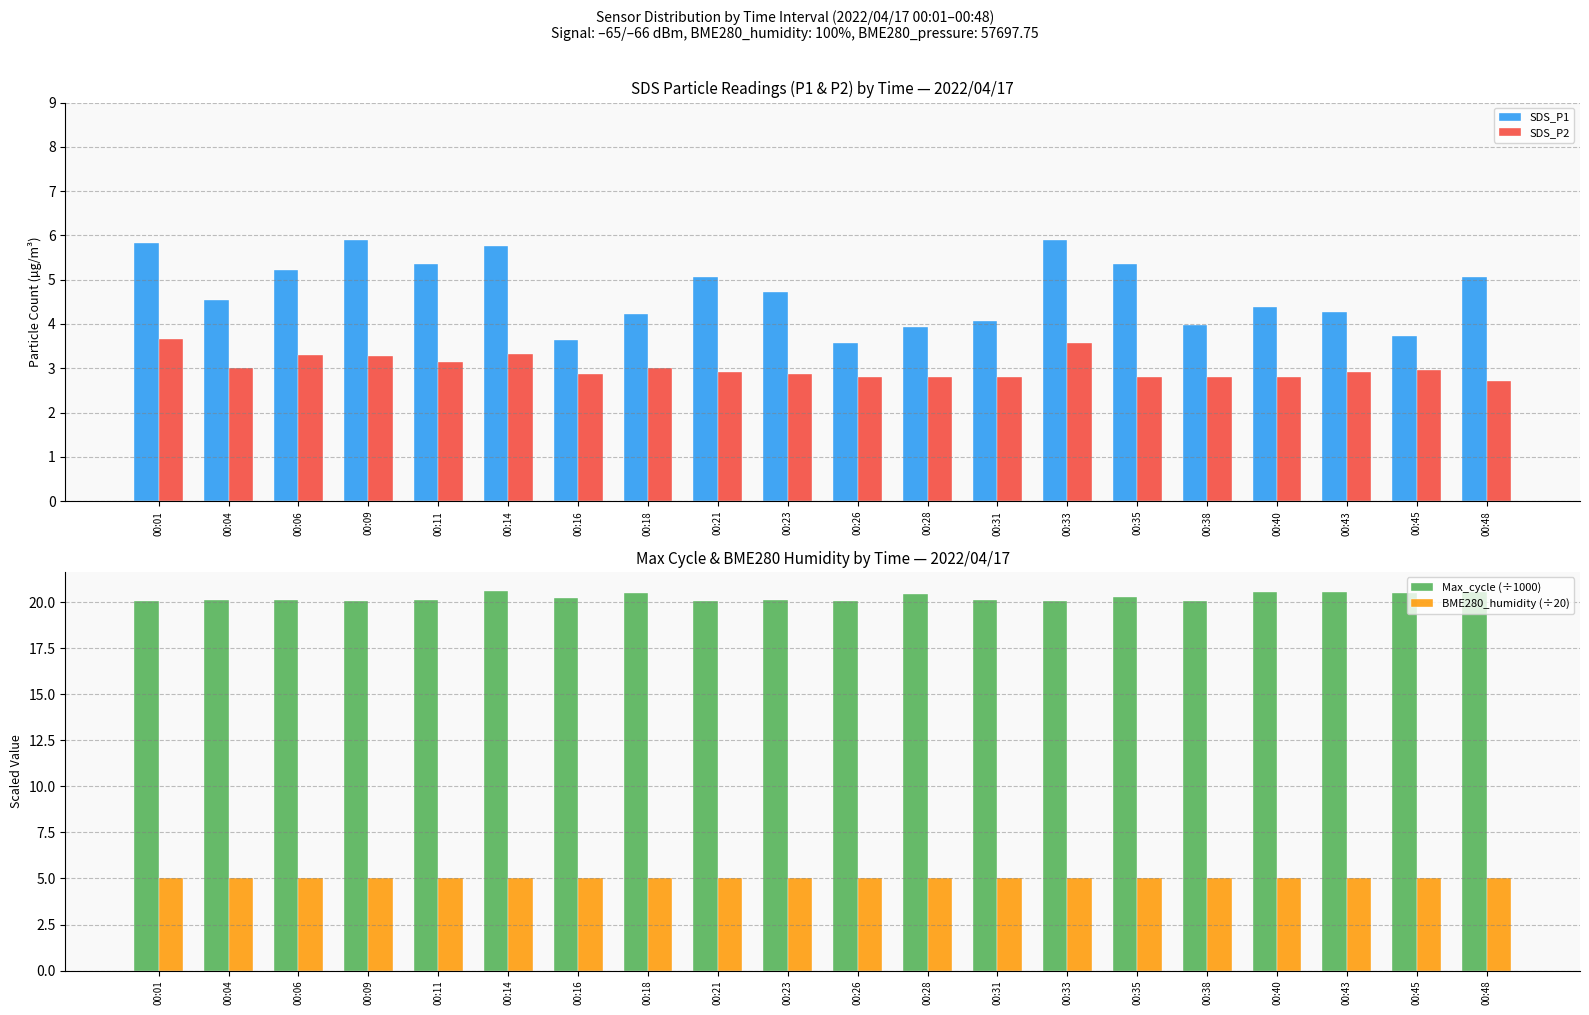

Reading left to right, extract all data points from this chart.

SDS_P1: 00:01=5.8	00:04=4.5	00:06=5.2	00:09=5.9	00:11=5.3	00:14=5.8	00:16=3.6	00:18=4.2	00:21=5.0	00:23=4.7	00:26=3.6	00:28=3.9	00:31=4.1	00:33=5.9	00:35=5.3	00:38=4.0	00:40=4.4	00:43=4.3	00:45=3.7	00:48=5.1
SDS_P2: 00:01=3.6	00:04=3.0	00:06=3.3	00:09=3.3	00:11=3.1	00:14=3.3	00:16=2.9	00:18=3.0	00:21=2.9	00:23=2.9	00:26=2.8	00:28=2.8	00:31=2.8	00:33=3.6	00:35=2.8	00:38=2.8	00:40=2.8	00:43=2.9	00:45=3.0	00:48=2.7
Max_cycle (÷1000): 00:01=20.1	00:04=20.1	00:06=20.1	00:09=20.1	00:11=20.1	00:14=20.6	00:16=20.2	00:18=20.5	00:21=20.1	00:23=20.1	00:26=20.1	00:28=20.5	00:31=20.1	00:33=20.1	00:35=20.3	00:38=20.1	00:40=20.6	00:43=20.6	00:45=20.5	00:48=20.6
BME280_humidity (÷20): 00:01=5.0	00:04=5.0	00:06=5.0	00:09=5.0	00:11=5.0	00:14=5.0	00:16=5.0	00:18=5.0	00:21=5.0	00:23=5.0	00:26=5.0	00:28=5.0	00:31=5.0	00:33=5.0	00:35=5.0	00:38=5.0	00:40=5.0	00:43=5.0	00:45=5.0	00:48=5.0